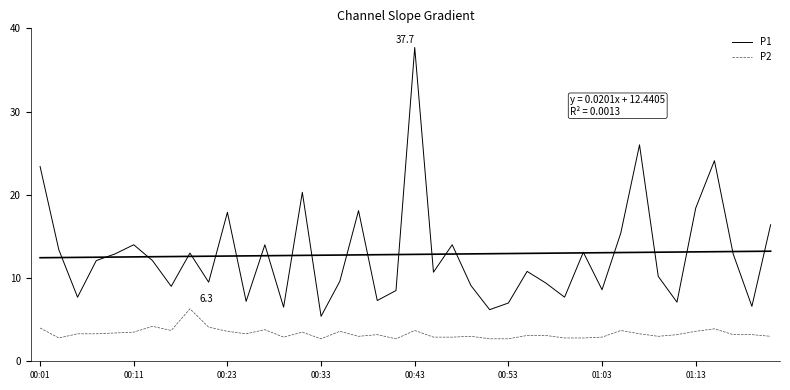

Which series changed the most between 20 and 34?

P1